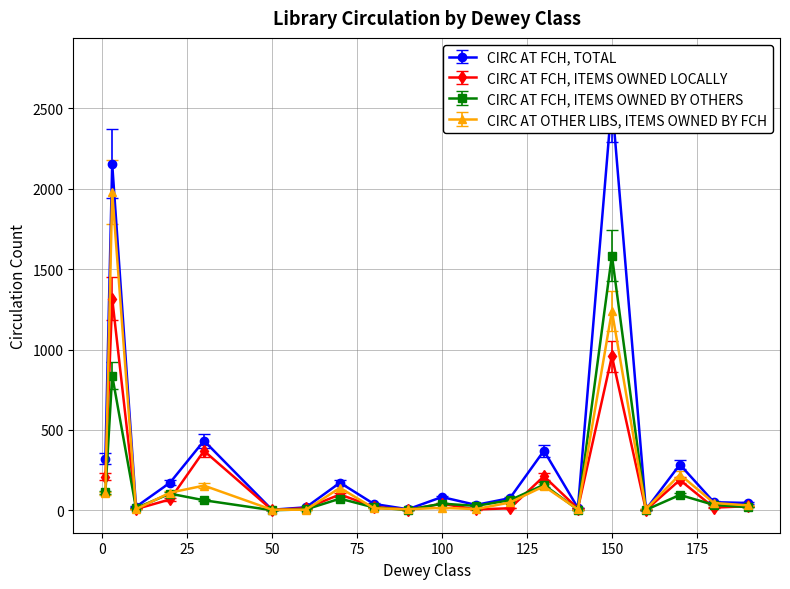

Reading right to left, what are all the values shown in this chart?

CIRC AT FCH, TOTAL: 190=46	180=51	170=285	160=5	150=2544	140=15	130=371	120=76	110=34	100=83	90=7	80=40	70=172	60=19	50=4	30=433	20=172	10=22	3=2155	1=322
CIRC AT FCH, ITEMS OWNED LOCALLY: 190=26	180=17	170=189	160=2	150=959	140=11	130=212	120=13	110=6	100=41	90=4	80=22	70=99	60=13	50=3	30=370	20=68	10=8	3=1317	1=210
CIRC AT FCH, ITEMS OWNED BY OTHERS: 190=20	180=34	170=96	160=3	150=1585	140=4	130=159	120=63	110=28	100=42	90=3	80=18	70=73	60=6	50=1	30=63	20=104	10=14	3=838	1=112
CIRC AT OTHER LIBS, ITEMS OWNED BY FCH: 190=31	180=46	170=223	160=8	150=1240	140=6	130=150	120=49	110=8	100=16	90=7	80=13	70=140	60=4	50=4	30=154	20=110	10=7	3=1979	1=105